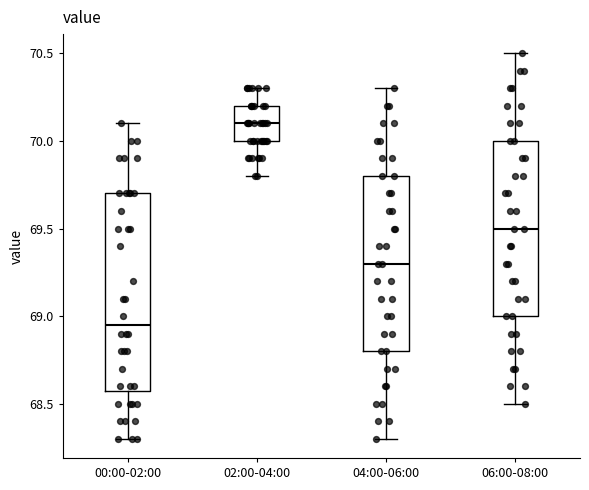

Reading left to right, read every box against the y-axis: the position of its median line, the range the box covers, and the ends of its whiskers. The values are not printed on the chart, so give them approximately, as read against the axis.

00:00-02:00: median 68.95, box 68.60 to 69.70, whiskers 68.30 to 70.10
02:00-04:00: median 70.10, box 70.00 to 70.20, whiskers 69.80 to 70.30
04:00-06:00: median 69.30, box 68.80 to 69.80, whiskers 68.30 to 70.30
06:00-08:00: median 69.50, box 69.00 to 70.00, whiskers 68.50 to 70.50